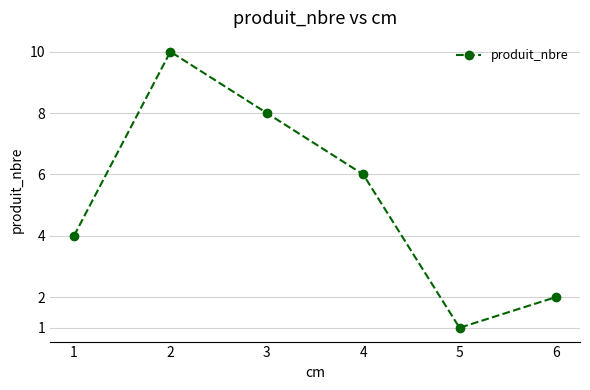

Reading left to right, transcribe all the data shown in this chart.

1=4	2=10	3=8	4=6	5=1	6=2